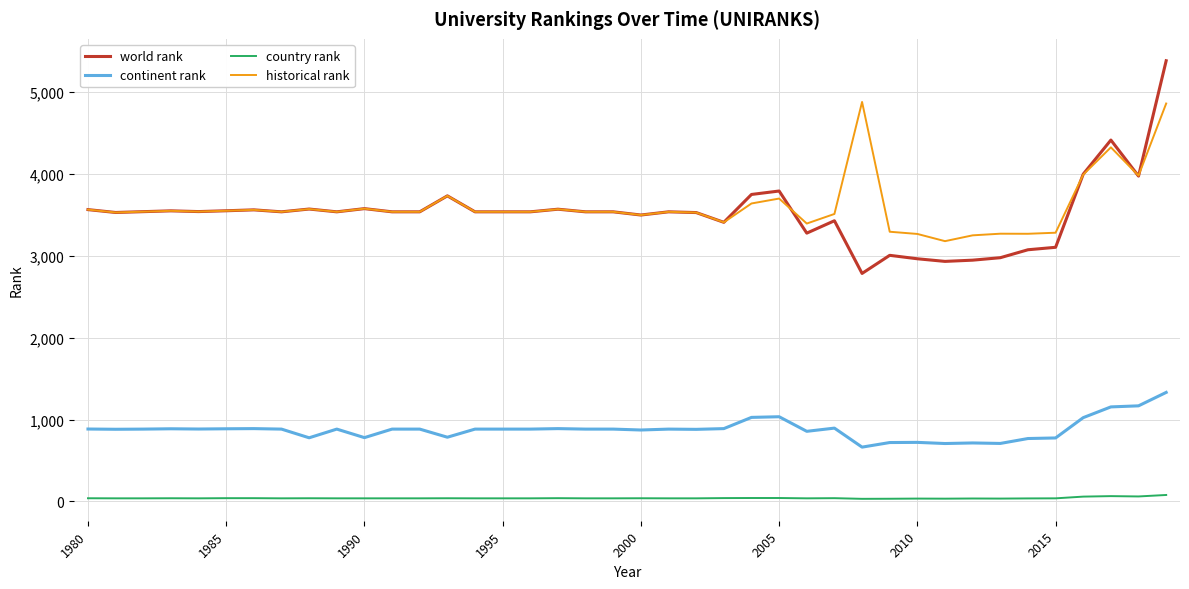

Rank the series by their maximum value, from lowest to highest.

country rank, continent rank, historical rank, world rank